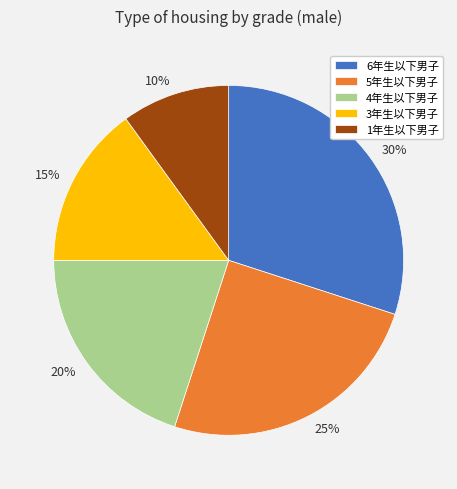

To the nearest percent, what percentage of the pie is 1年生以下男子?

10%